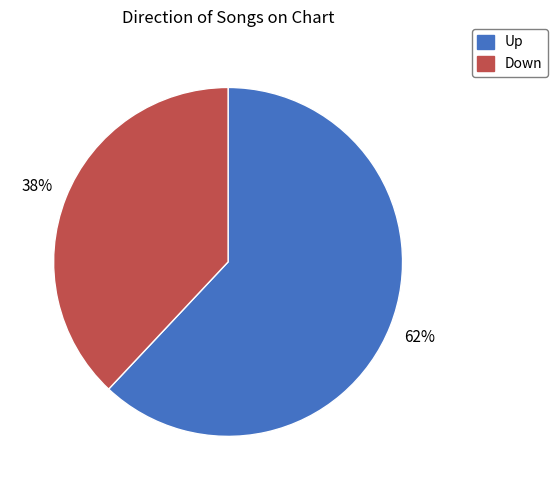

To the nearest percent, what portion does Up represent?

62%